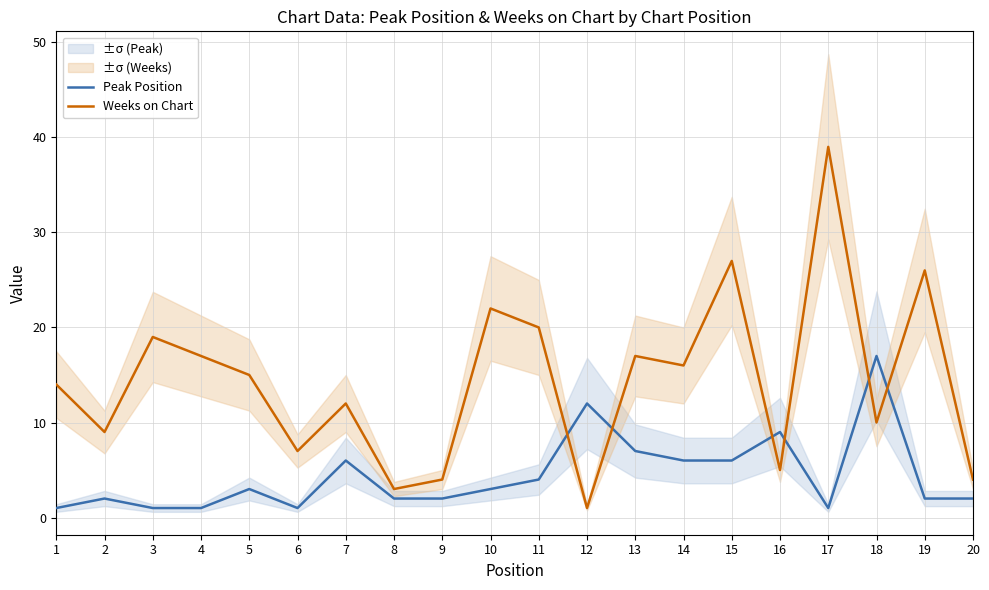

How many lines are shown in the chart?

2